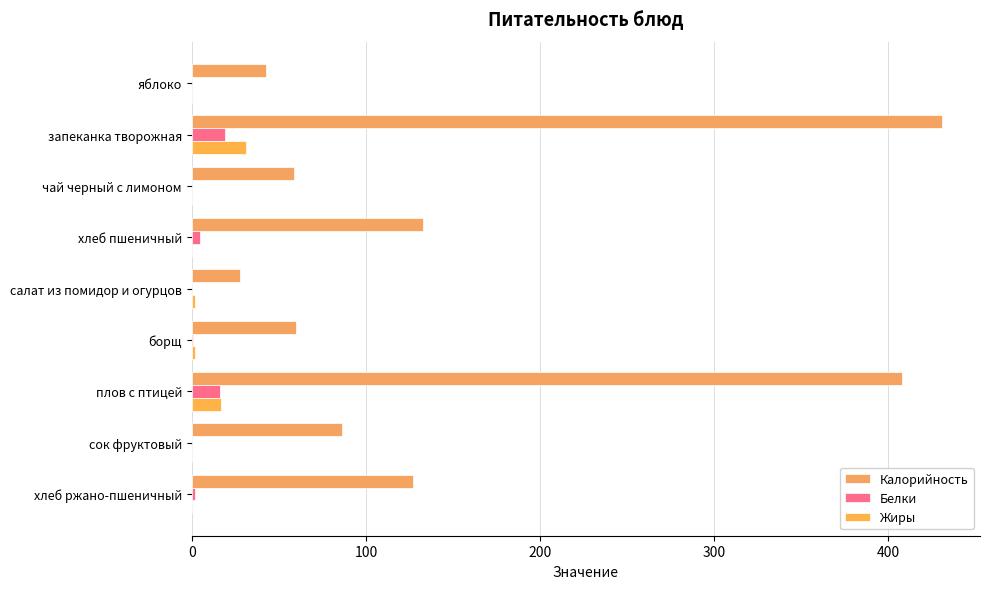

How many distinct data groups are displayed?

3